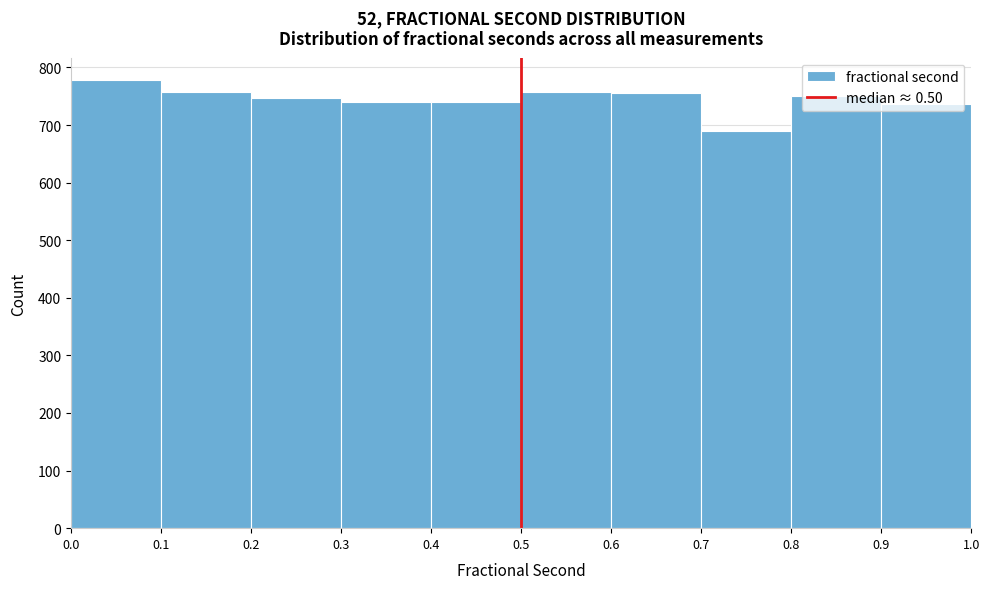

Reading left to right, list every bar in this chart as the range it spans on the x-axis followed by its height. The values are not printed on the chart, so give them approximately, as read against the axis.

0.0 to 0.1: 780
0.1 to 0.2: 760
0.2 to 0.3: 750
0.3 to 0.4: 740
0.4 to 0.5: 740
0.5 to 0.6: 760
0.6 to 0.7: 760
0.7 to 0.8: 690
0.8 to 0.9: 750
0.9 to 1.0: 740